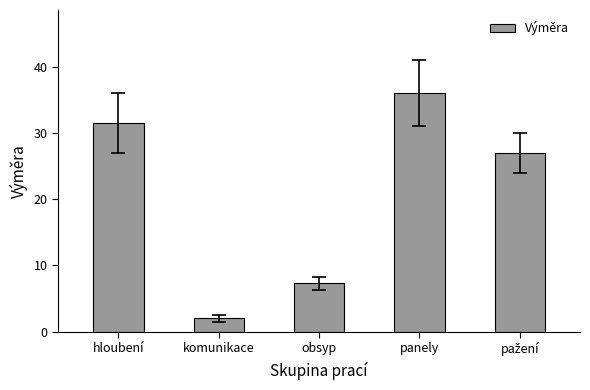

What position from the left is komunikace?

2